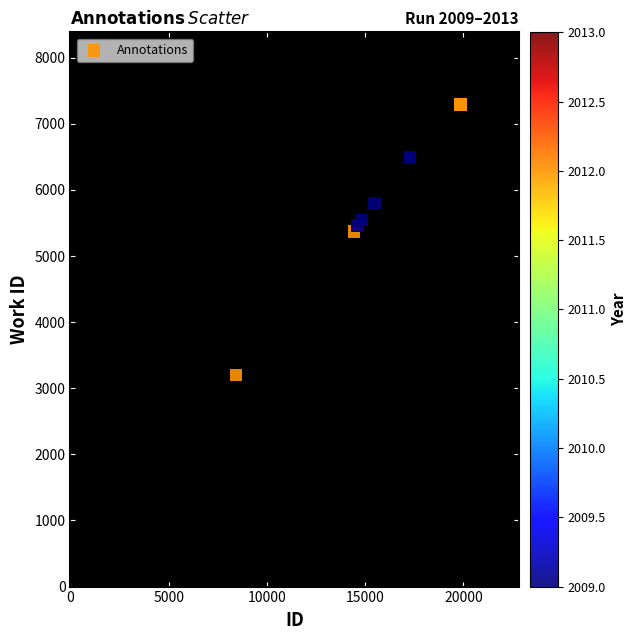

What Y value in the scatter plot is closest to 5247?

5370